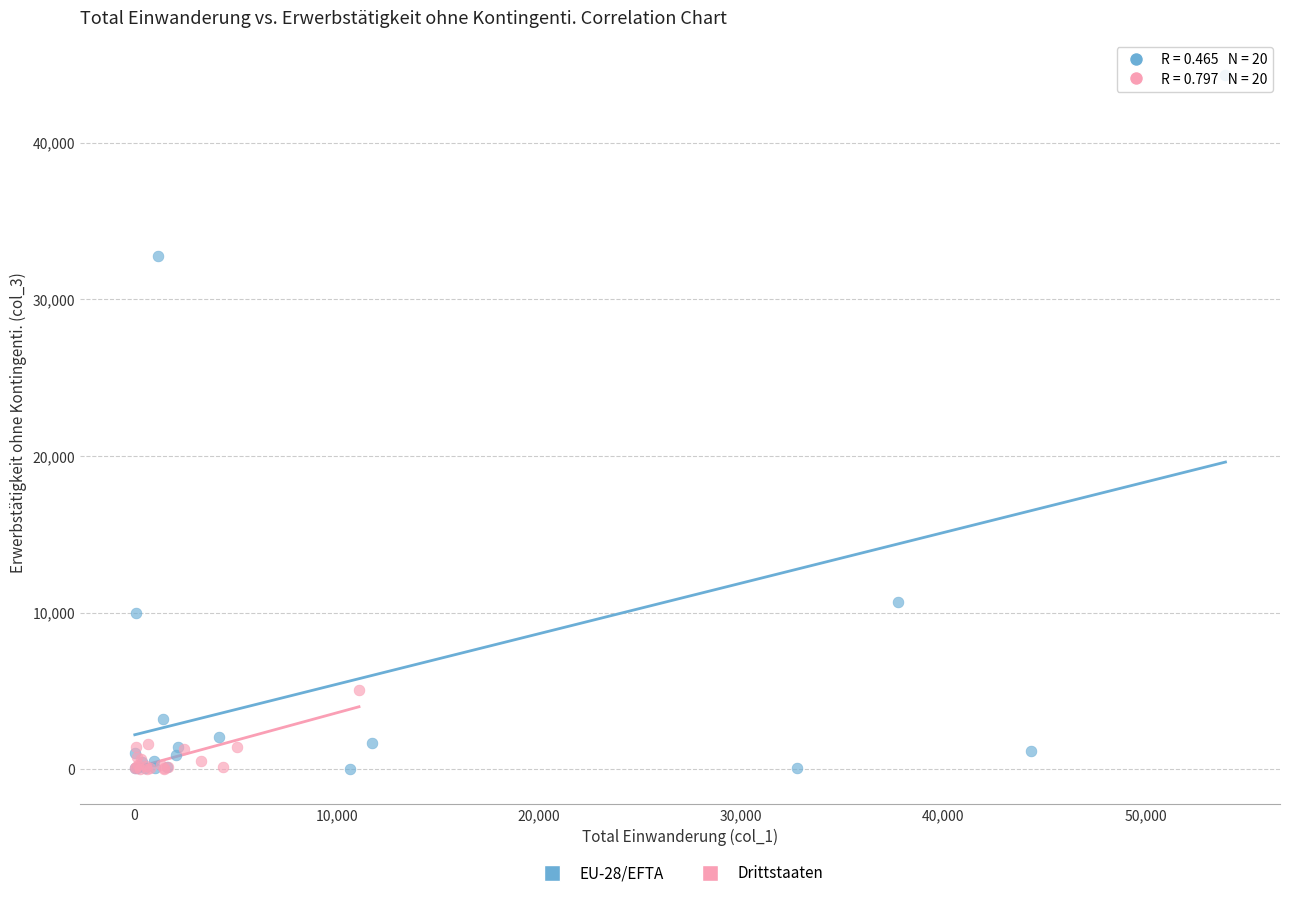

Which series has the widest spread of Y values?

EU-28/EFTA